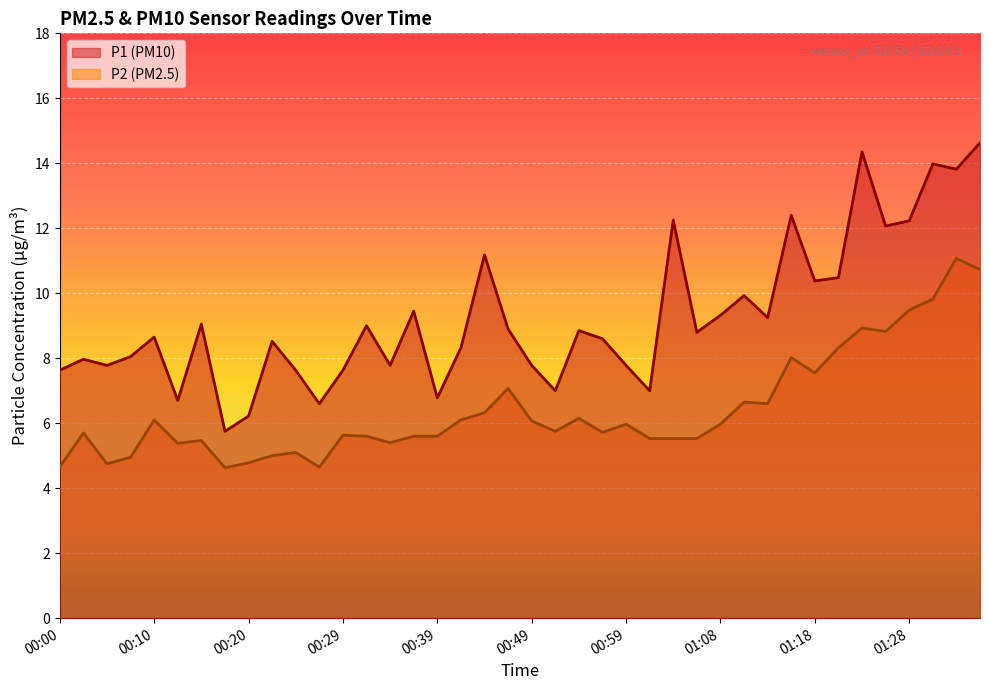

Reading left to right, transcribe all the data shown in this chart.

P1: 7.6	8.0	7.8	8.1	8.7	6.7	9.1	5.8	6.2	8.5	7.6	6.6	7.6	9.0	7.8	9.4	6.8	8.3	11.2	8.9	7.8	7.0	8.8	8.6	7.8	7.0	12.2	8.8	9.3	9.9	9.2	12.4	10.4	10.5	14.3	12.1	12.2	14.0	13.8	14.6
P2: 4.7	5.7	4.8	5.0	6.1	5.4	5.5	4.6	4.8	5.0	5.1	4.7	5.6	5.6	5.4	5.6	5.6	6.1	6.3	7.1	6.1	5.8	6.2	5.7	6.0	5.5	5.5	5.5	6.0	6.7	6.6	8.0	7.5	8.3	8.9	8.8	9.5	9.8	11.1	10.7